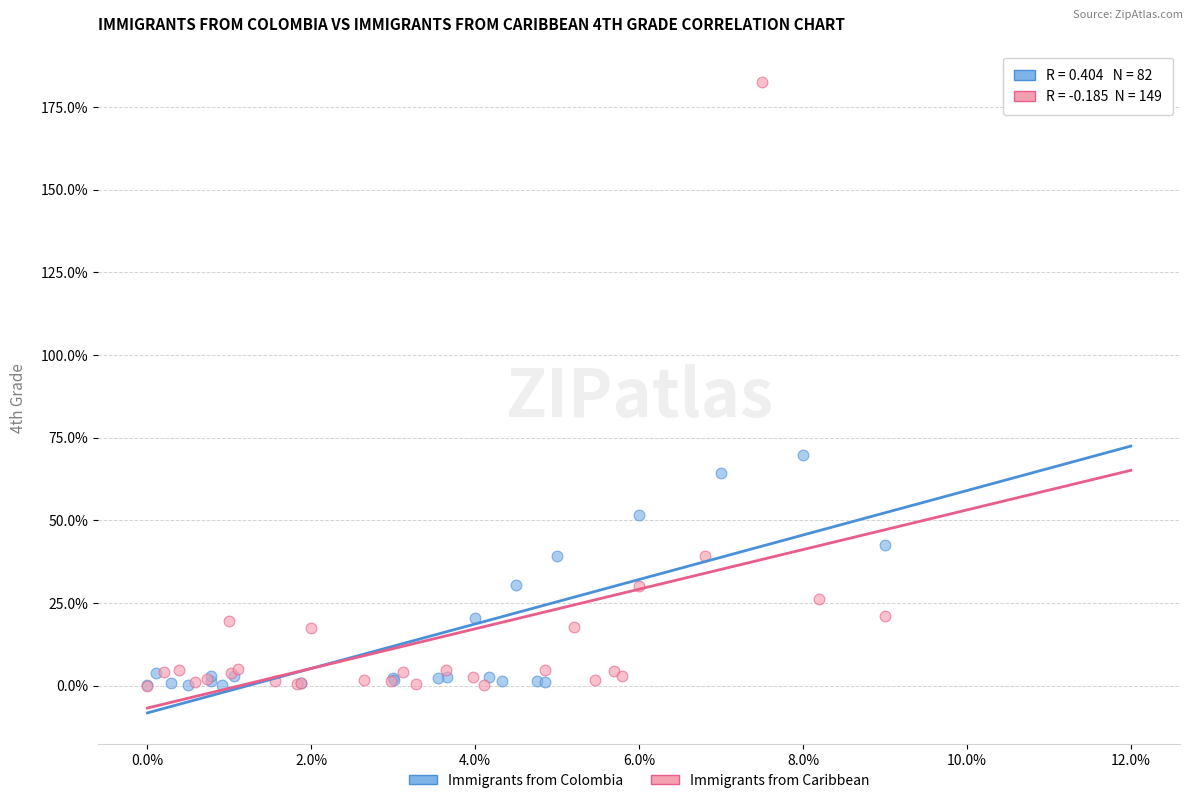

Which series has the largest Y range (max minus min)?

Immigrants from Caribbean